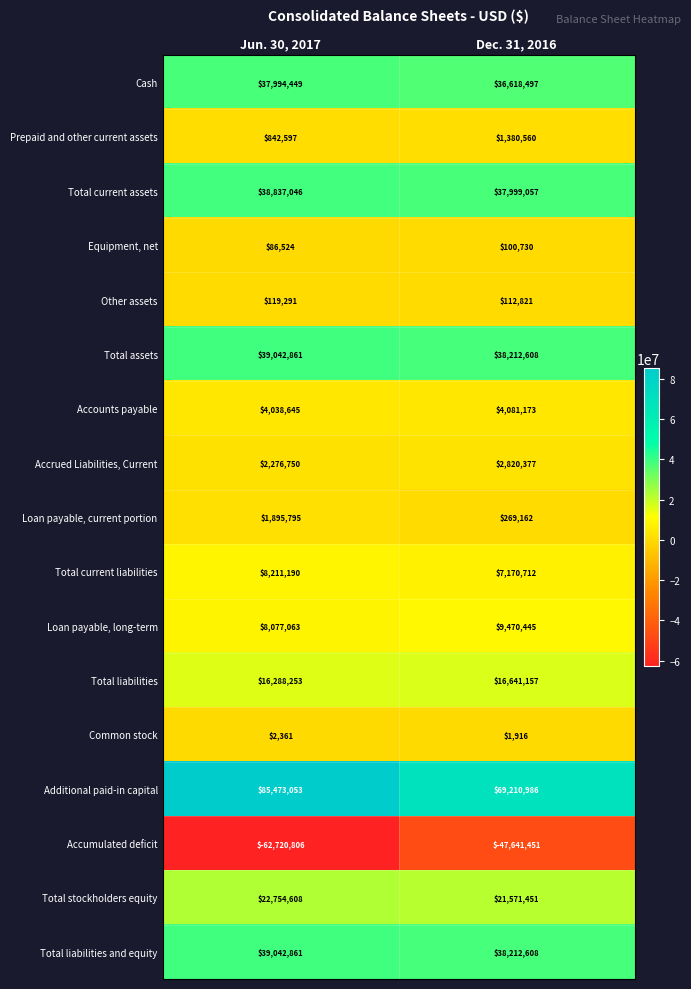

The Accrued Liabilities, Current series shows 3818624 at Dec. 31, 2016. True or false?

False